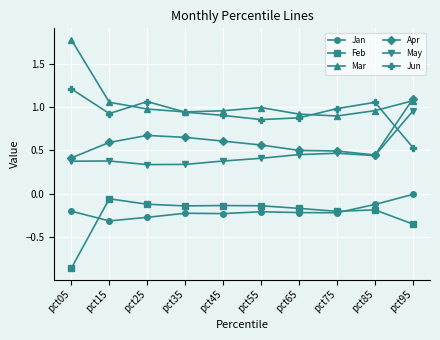

Which series has the largest total across all categories?

Mar